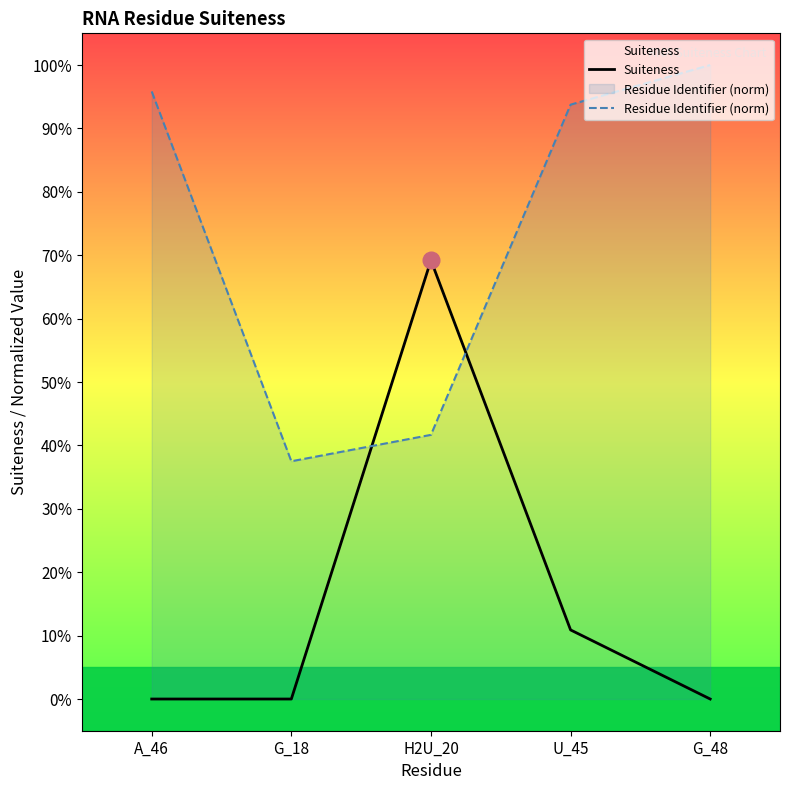

True or false: Residue Identifier (norm) has more than 1 interior local peaks.

False